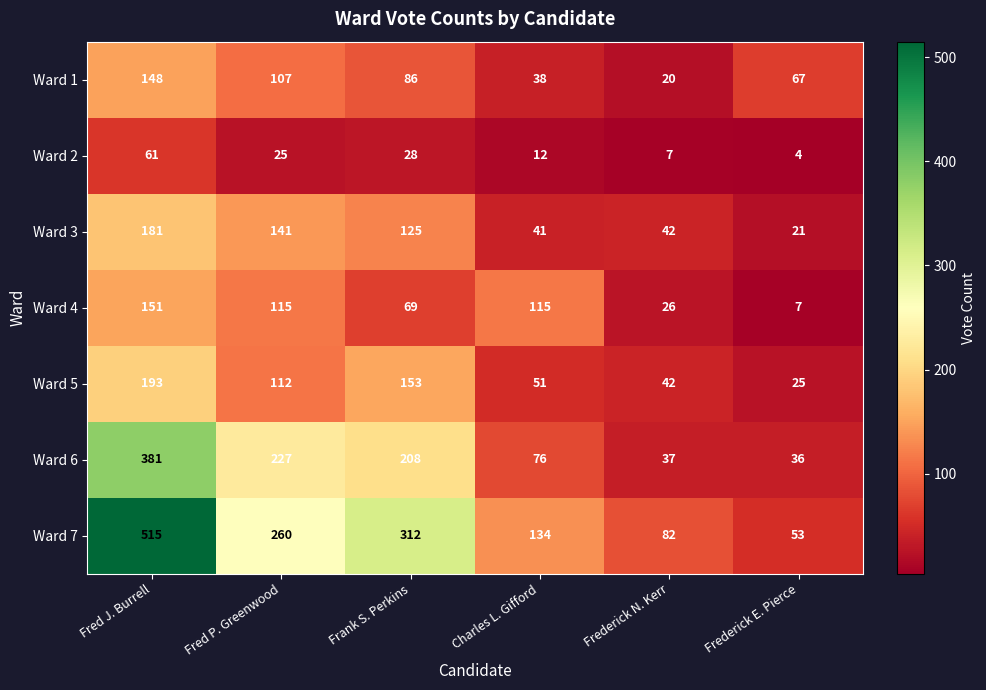

At Charles L. Gifford, list the series in order from smallest to largest.

Ward 2, Ward 1, Ward 3, Ward 5, Ward 6, Ward 4, Ward 7